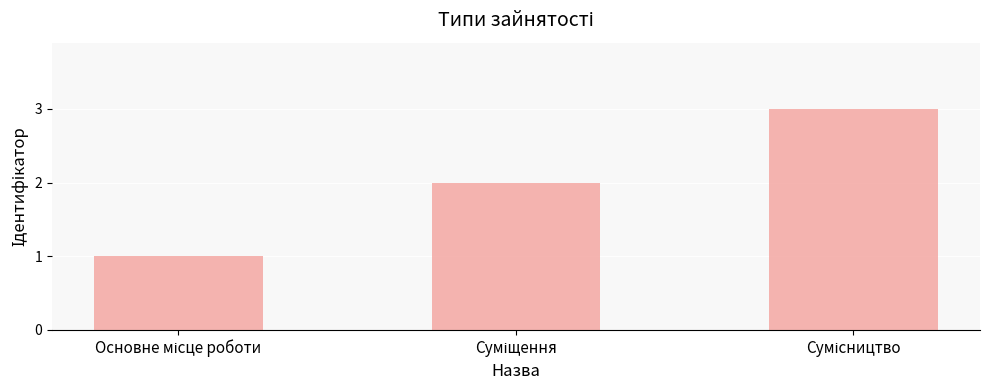

What is the maximum value shown in the chart?

3